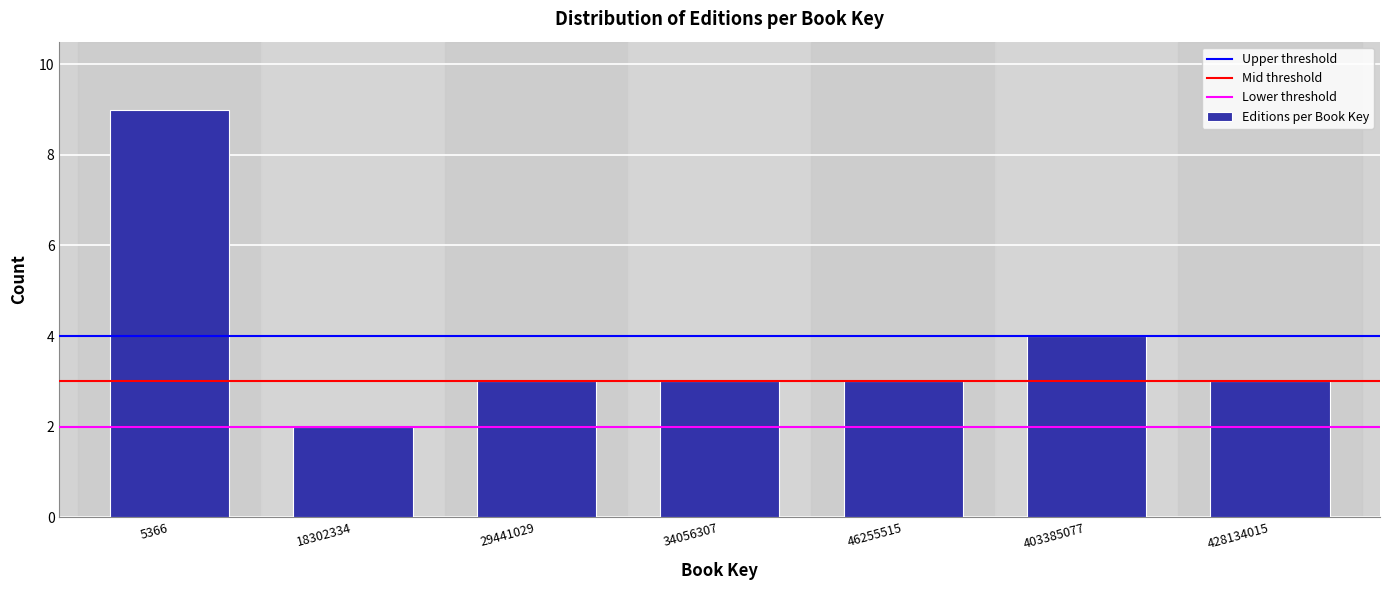

Reading left to right, what are all the values shown in this chart?

5366=9	18302334=2	29441029=3	34056307=3	46255515=3	403385077=4	428134015=3